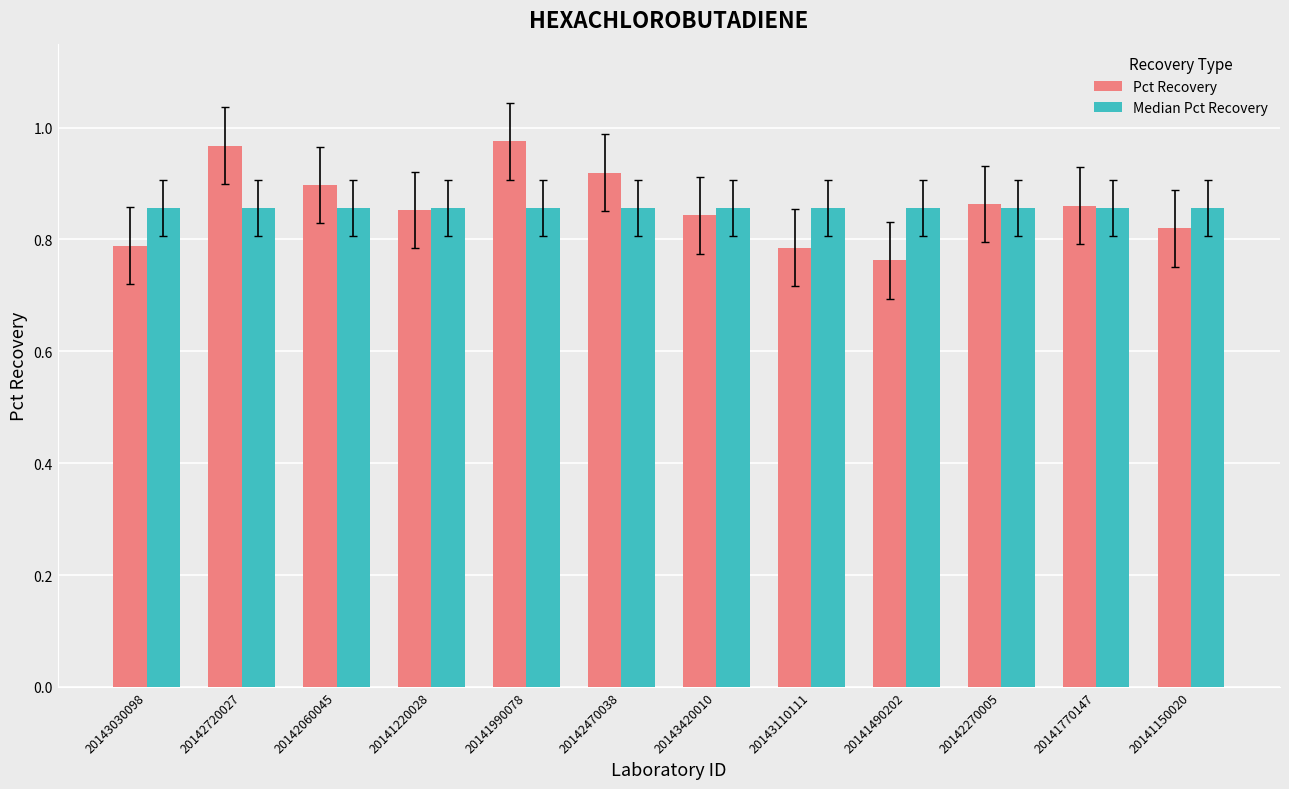

Which series changed the most between 20142060045 and 20141490202?

Pct Recovery